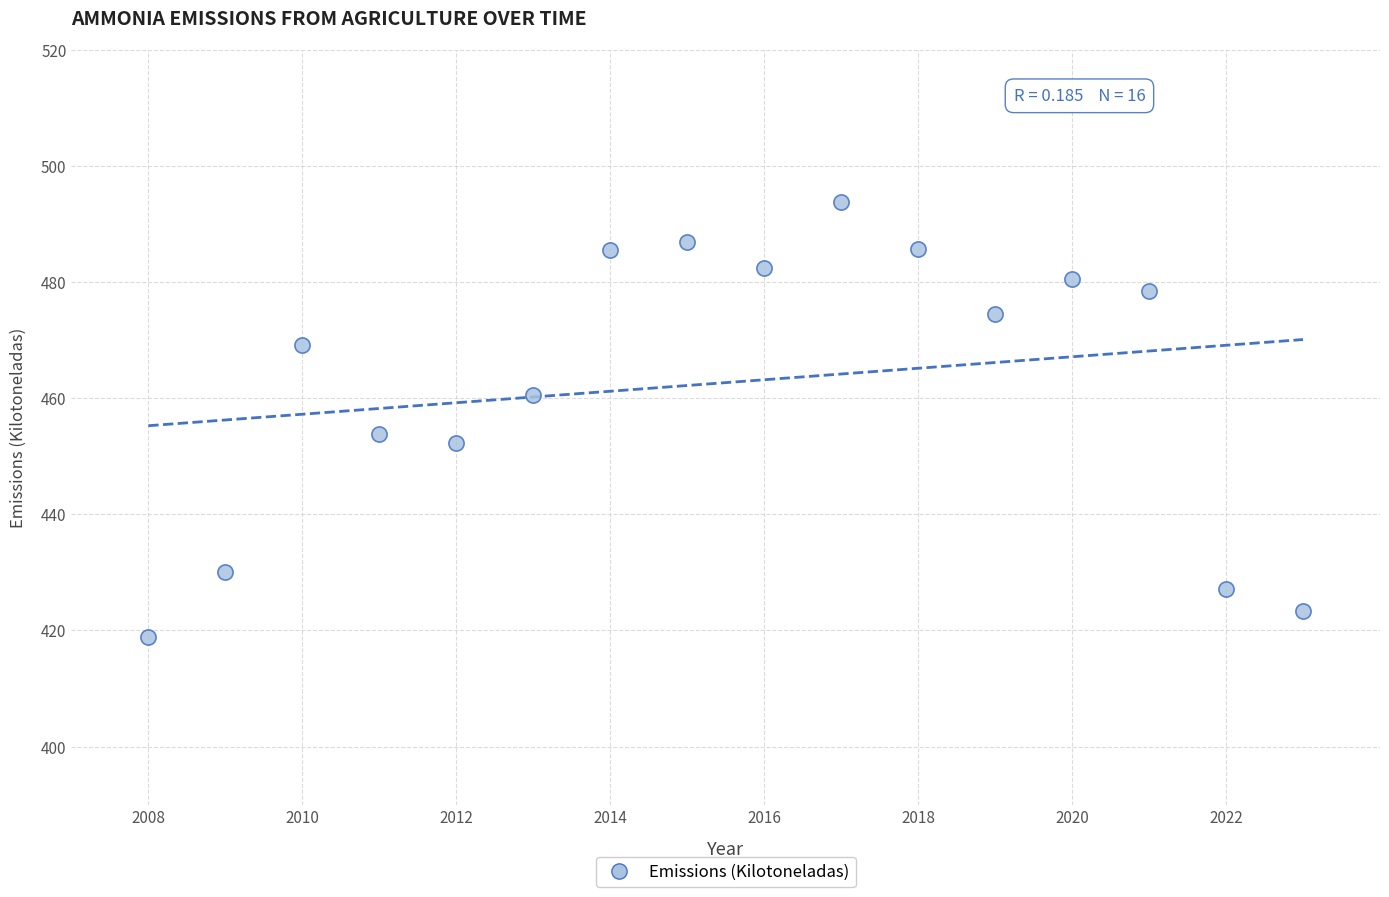

What Y value in the scatter plot is closest to 456?

453.8